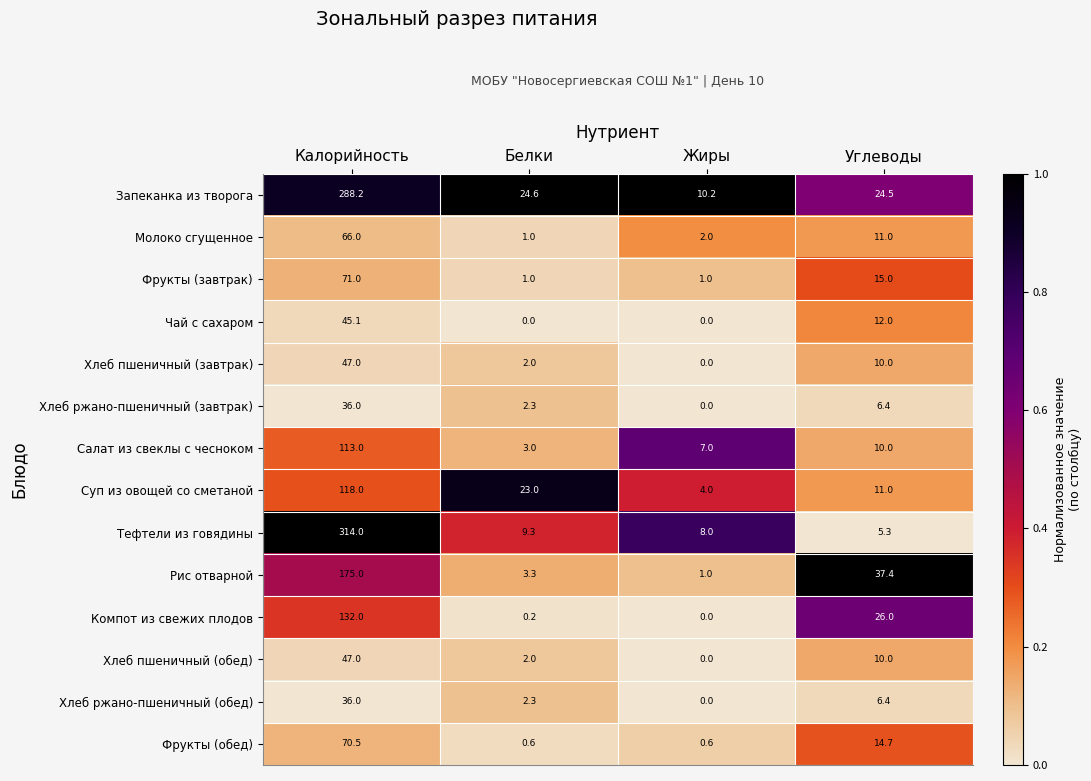

Which series has the largest range (max minus min)?

Тефтели из говядины